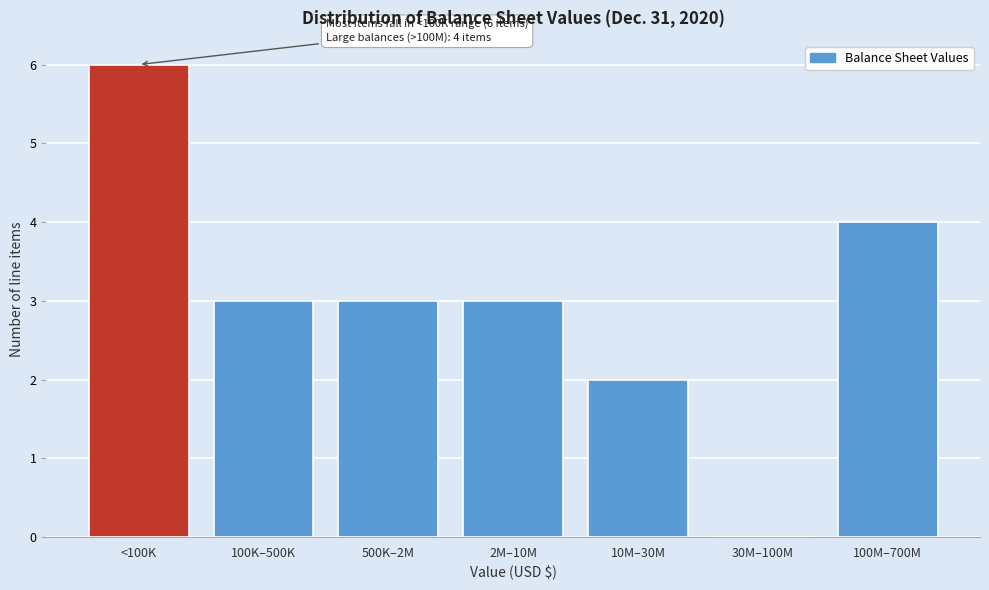

Reading left to right, what are all the values shown in this chart?

<100K=6	100K–500K=3	500K–2M=3	2M–10M=3	10M–30M=2	30M–100M=0	100M–700M=4